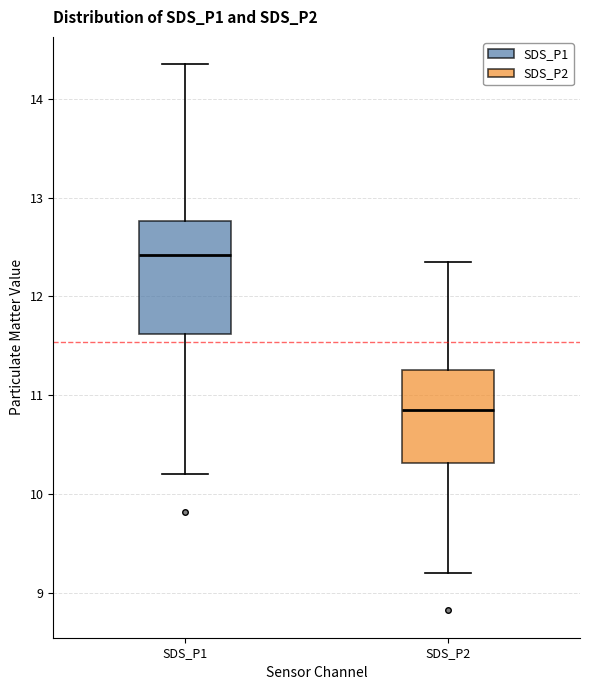

Which box's median line is the lowest?

SDS_P2